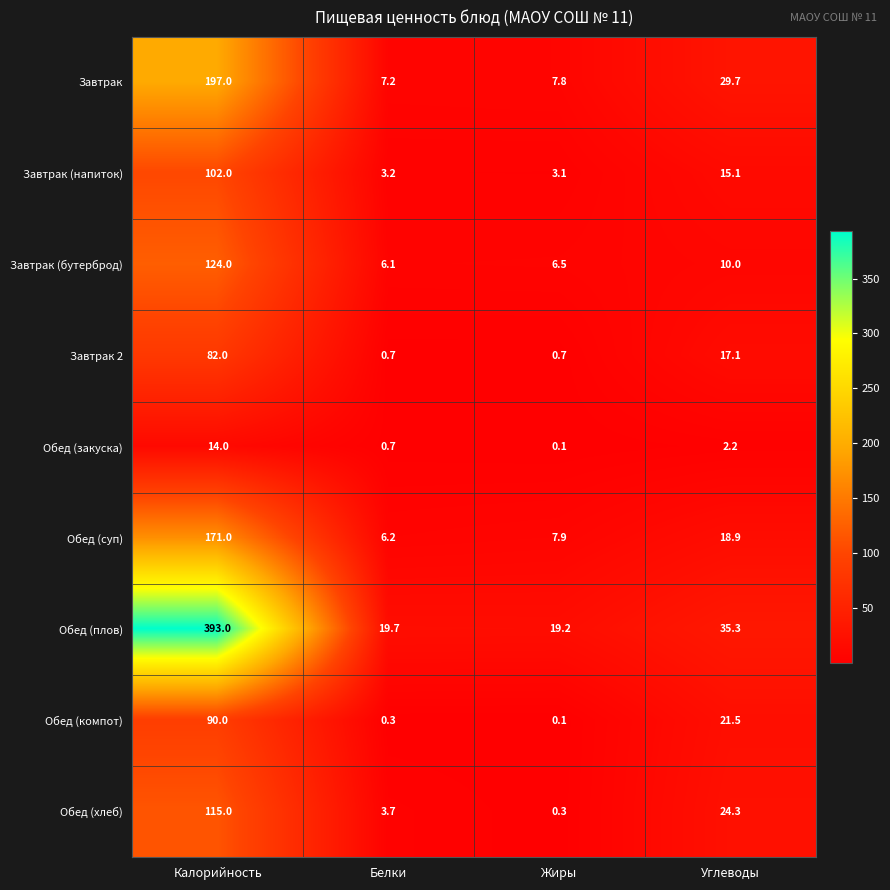

Which category has the lowest value in the Обед (закуска) series?

Жиры